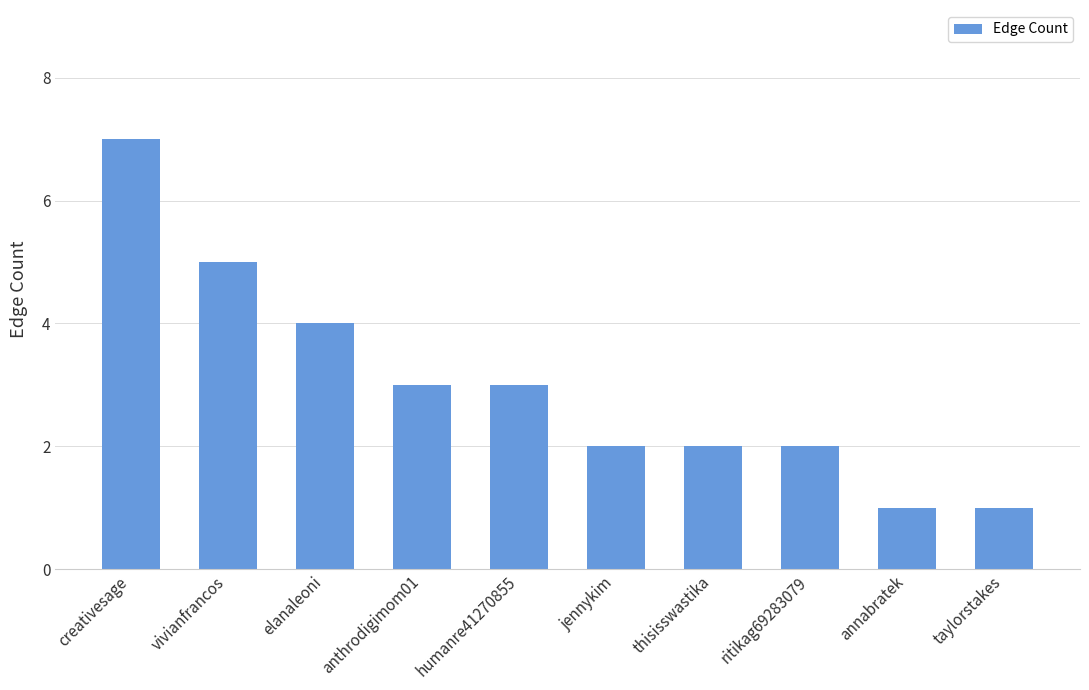

What is the label of the 7th bar from the left?

thisisswastika